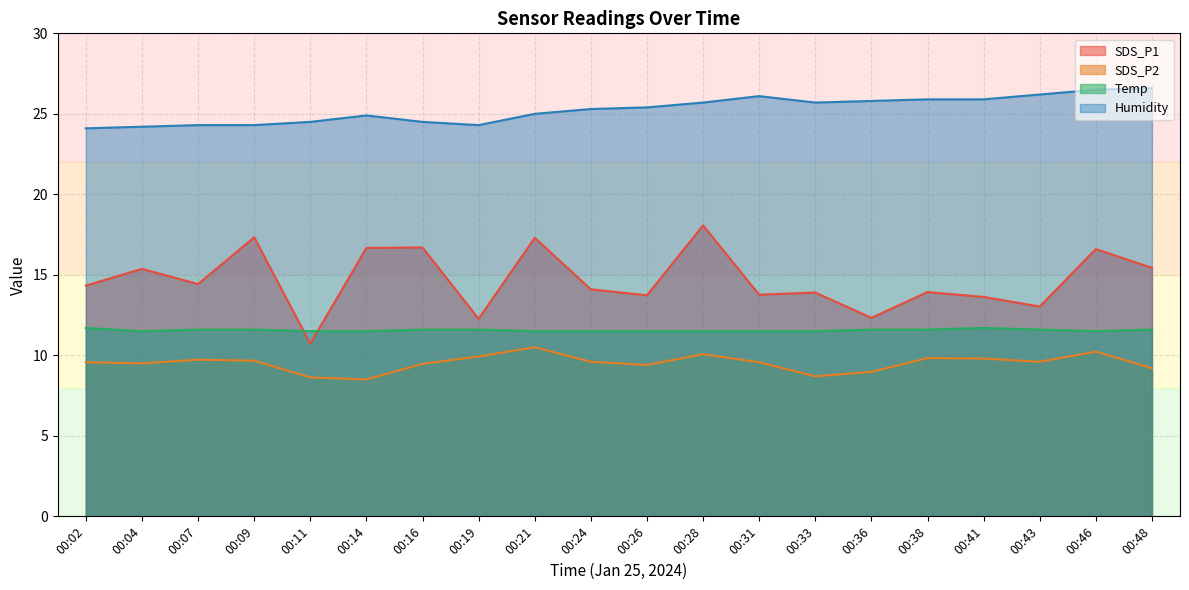

How many lines are shown in the chart?

4